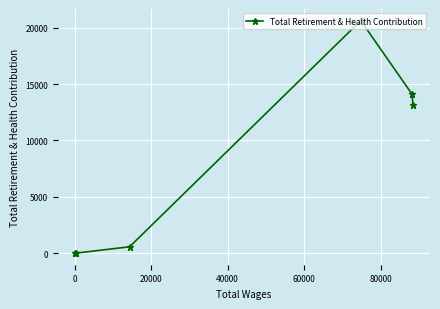

What is the difference between the maximum and second lowest values?

20636